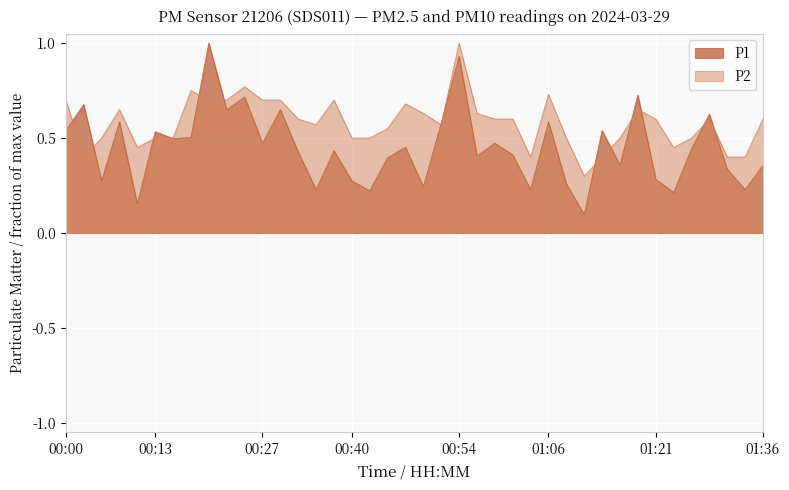

Where do P1 and P2 first cross each other?

00:00 and 00:03